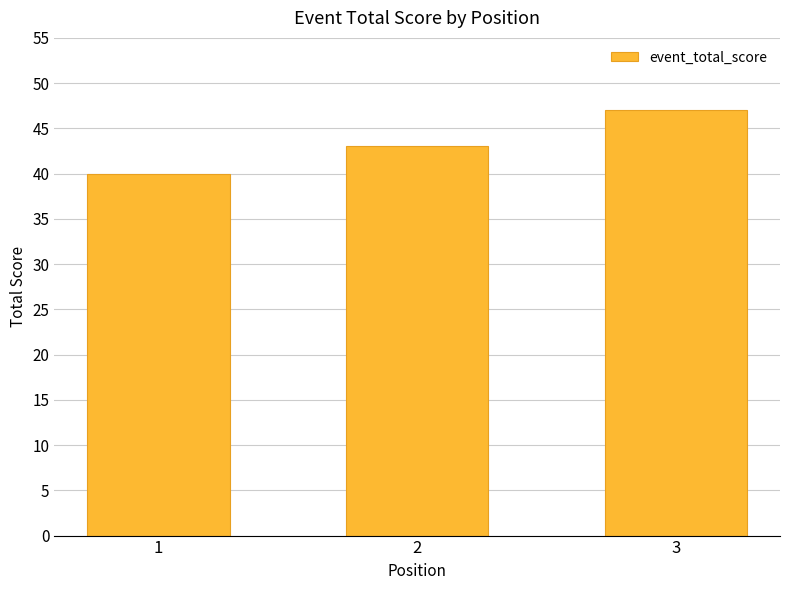

Is it true that the value at 1 is 70?

False